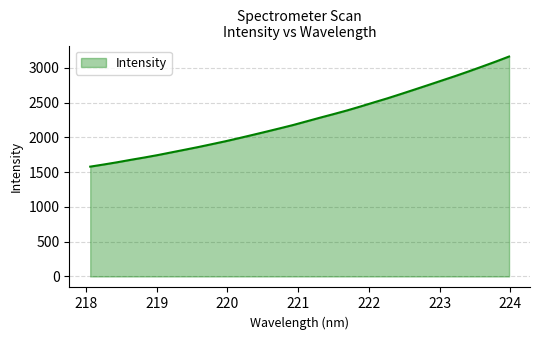

What is the difference between the maximum and minimum values?

1583.0